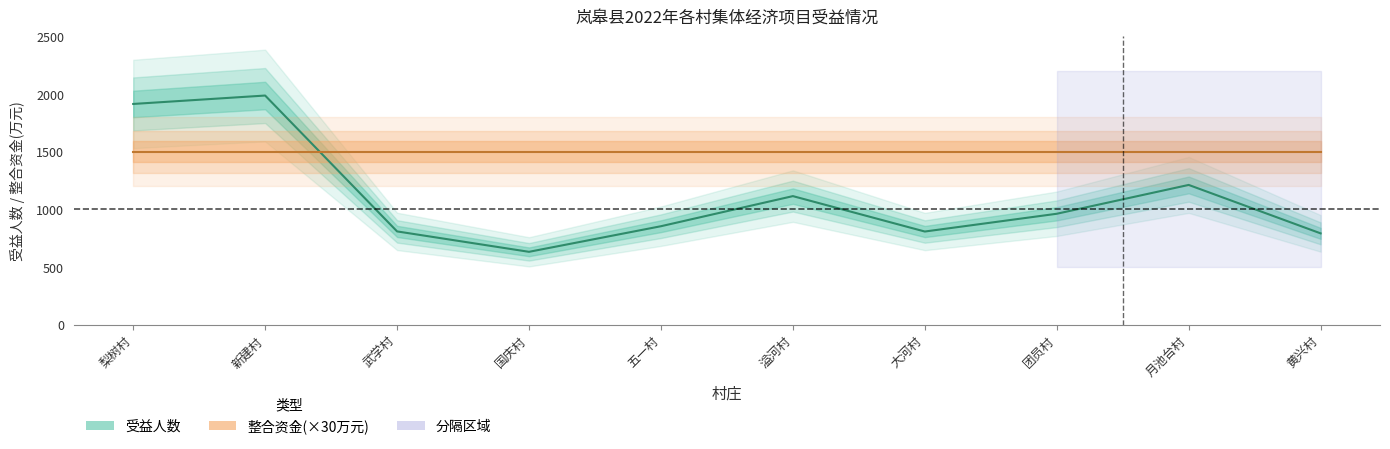

What position from the right is 国庆村?

7